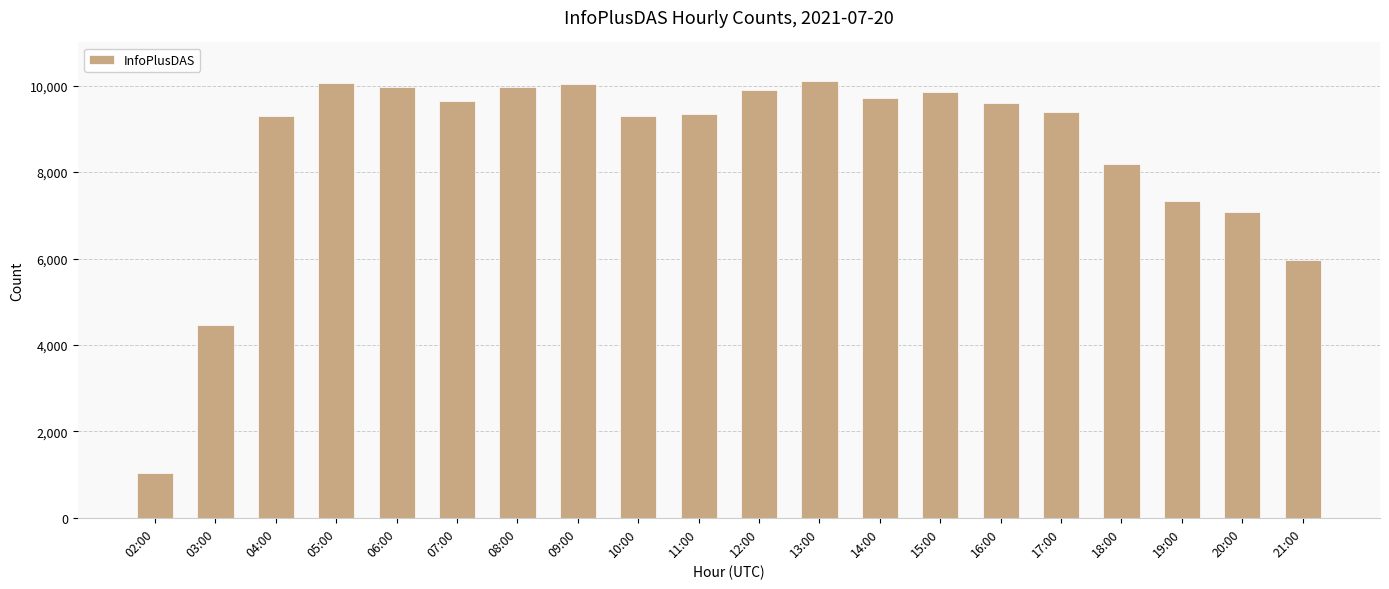

What is the smallest value displayed?

1027